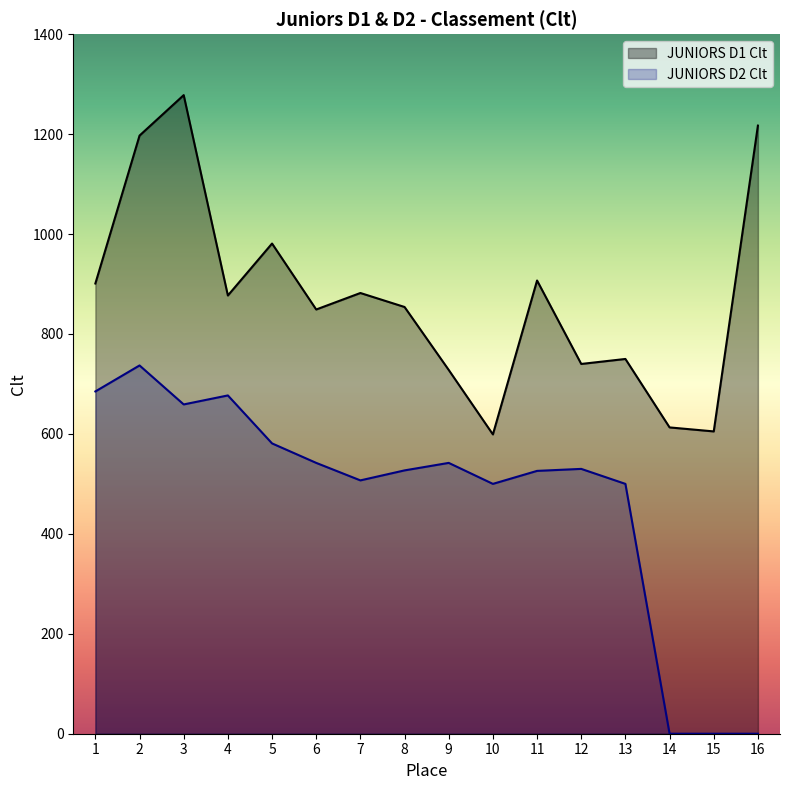

List the series in order of their overall mean, lowest first.

JUNIORS D2 Clt, JUNIORS D1 Clt